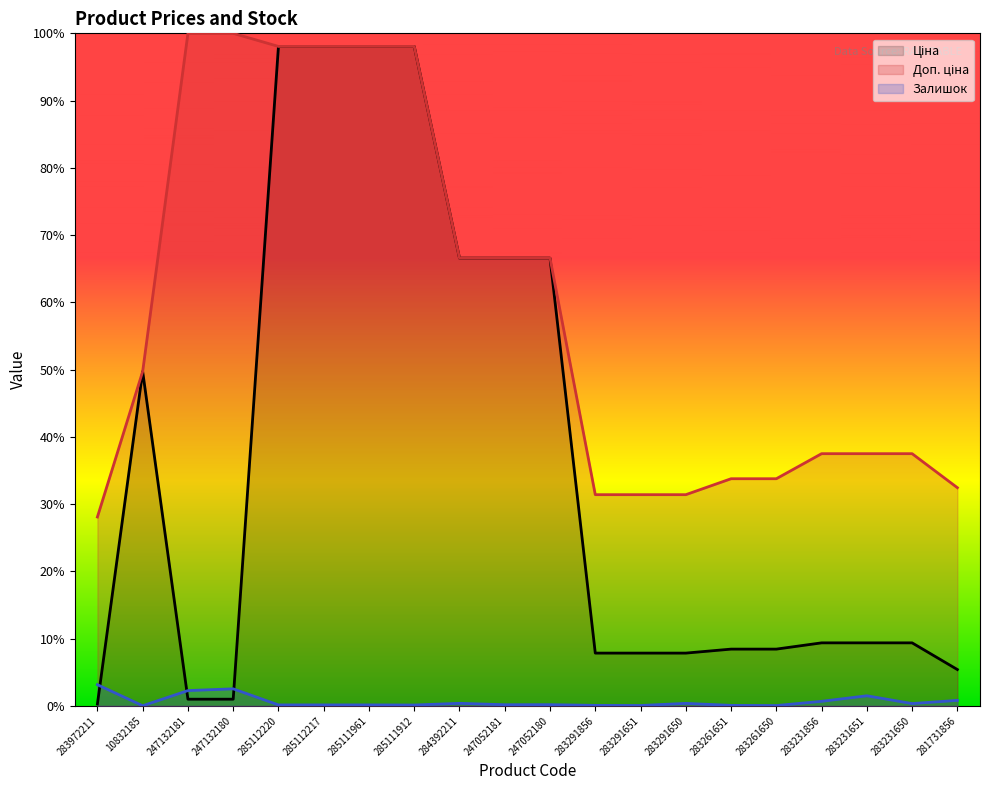

What is the maximum value shown in the chart?

100.0